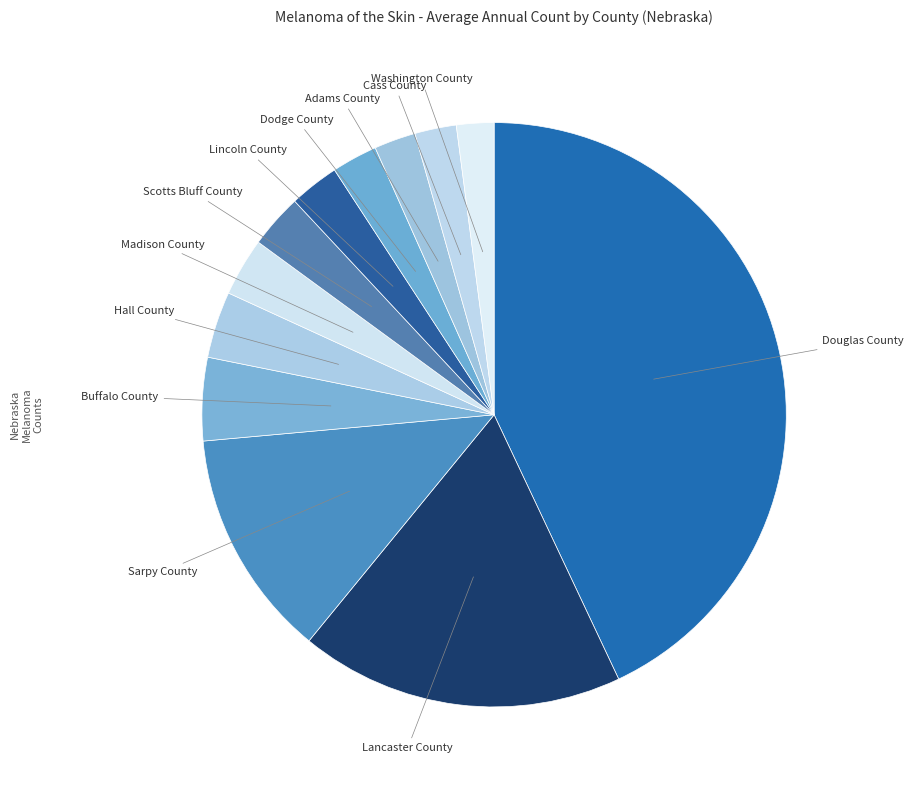

Which slice is the smallest?

Washington County